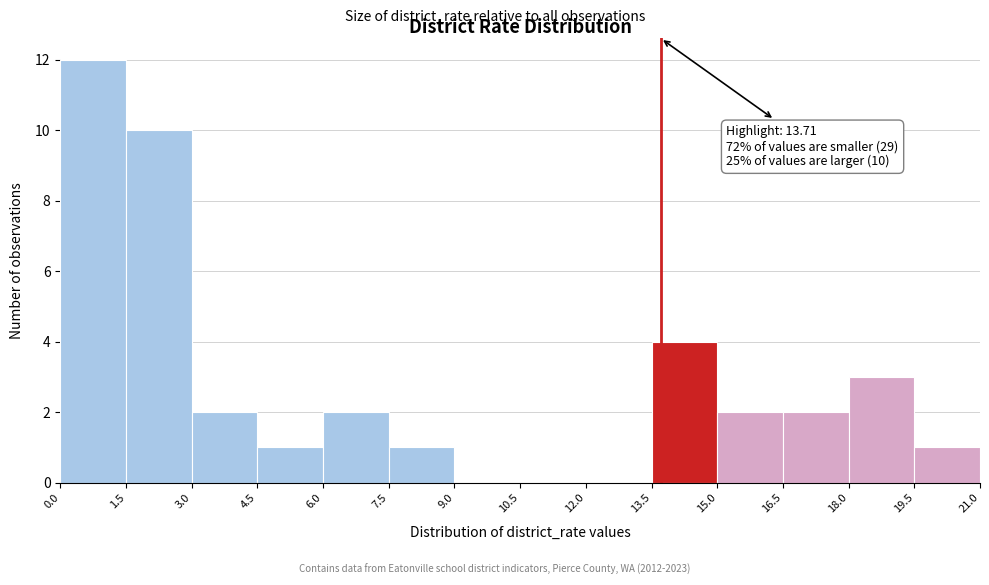

Which range on the x-axis has the tallest bar?

0.0 to 1.5